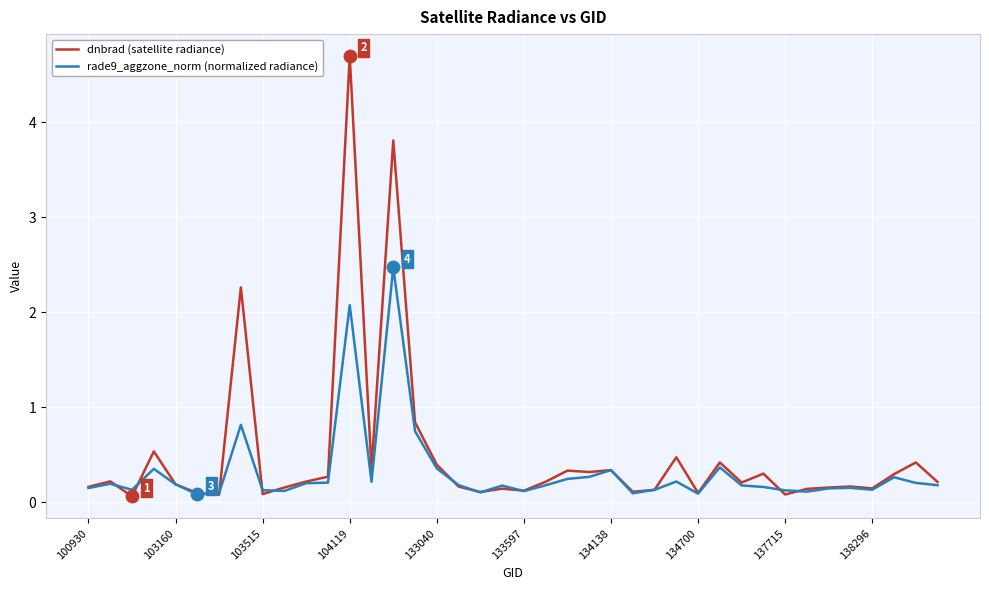

What are all the series names shown in the legend?

dnbrad (satellite radiance), rade9_aggzone_norm (normalized radiance)